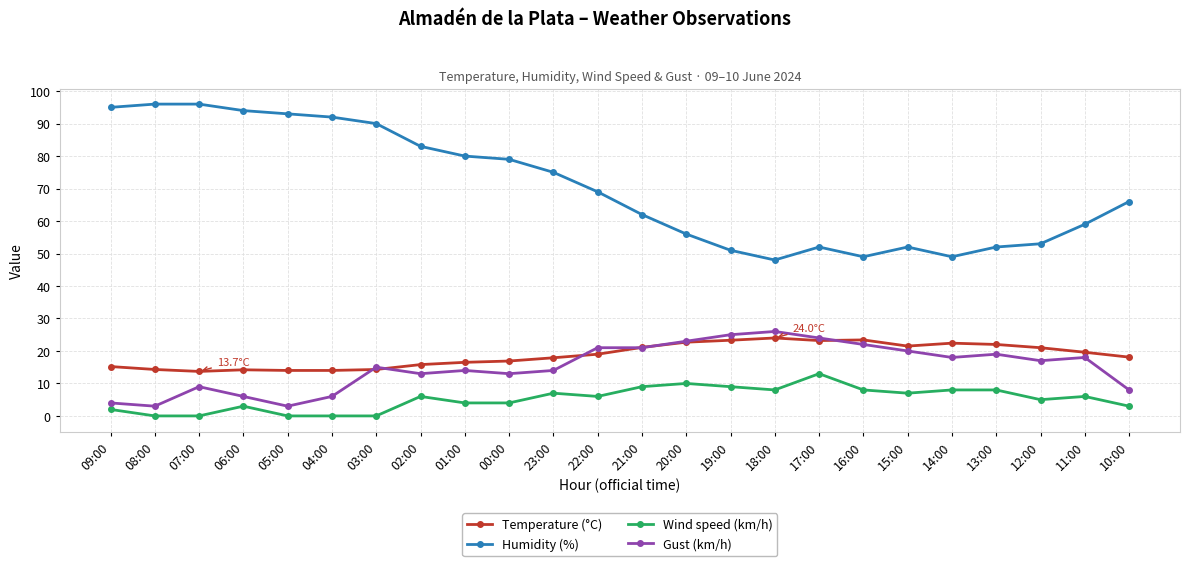

True or false: Gust (km/h) and Wind speed (km/h) intersect in this chart.

False